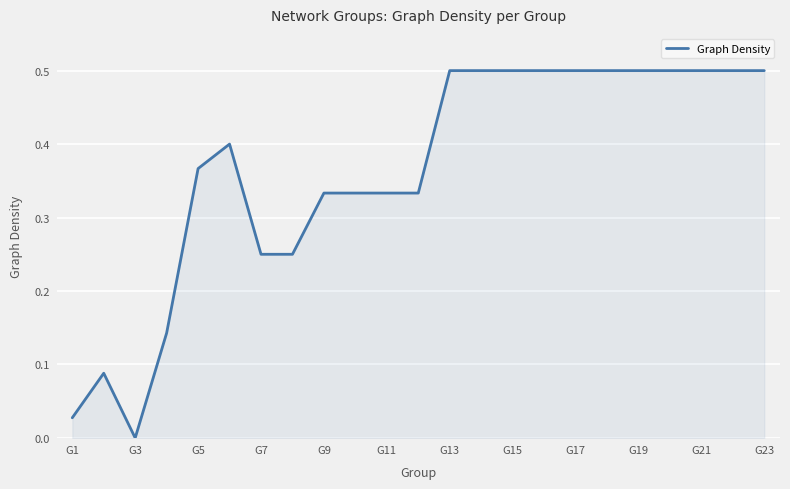

What is the greatest value displayed?

0.5